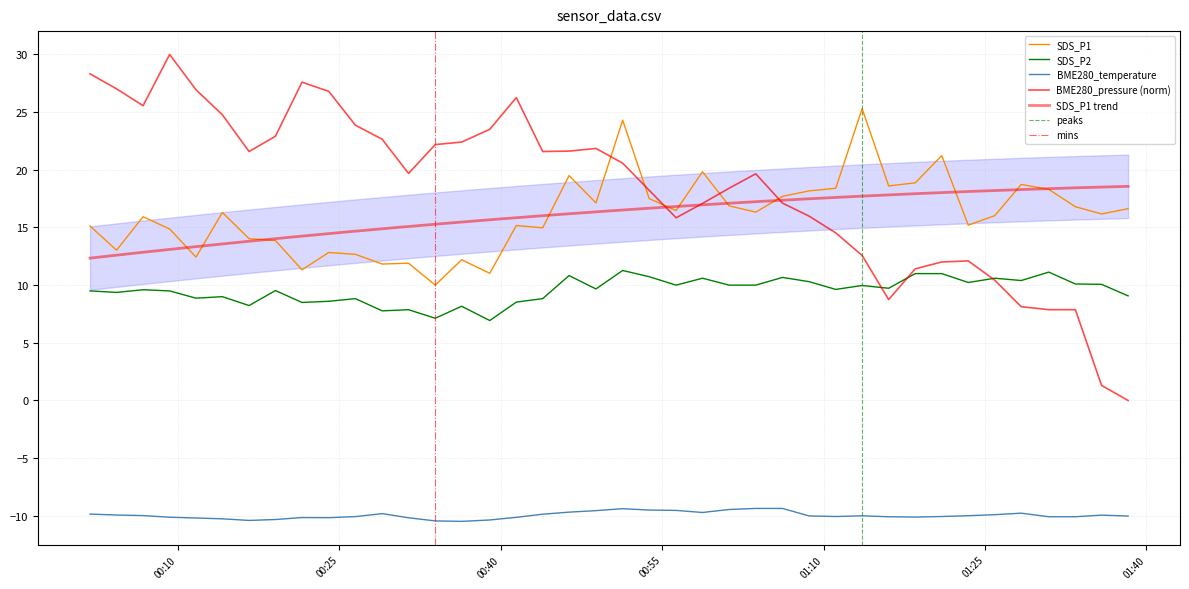

What is the difference between the maximum and minimum values in the BME280_temperature series?

1.1